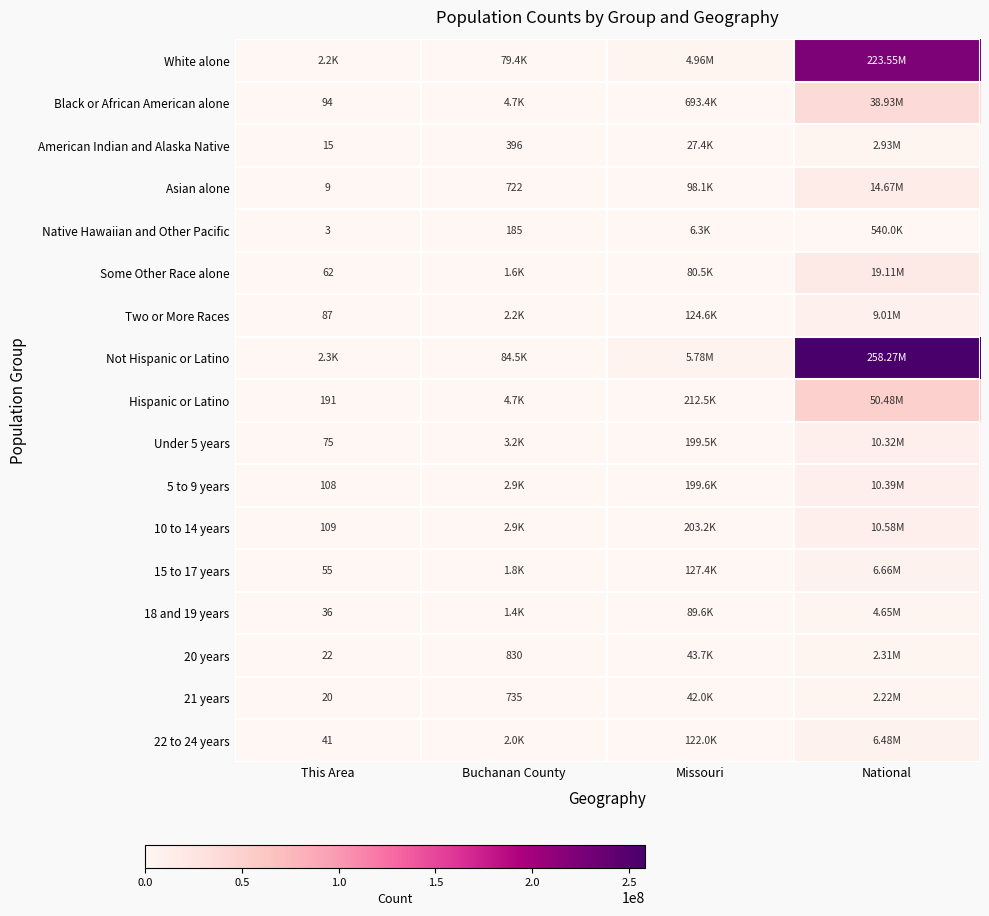

At Buchanan County, list the series in order from largest to smallest.

Not Hispanic or Latino, White alone, Hispanic or Latino, Black or African American alone, Under 5 years, 5 to 9 years, 10 to 14 years, Two or More Races, 22 to 24 years, 15 to 17 years, Some Other Race alone, 18 and 19 years, 20 years, 21 years, Asian alone, American Indian and Alaska Native, Native Hawaiian and Other Pacific